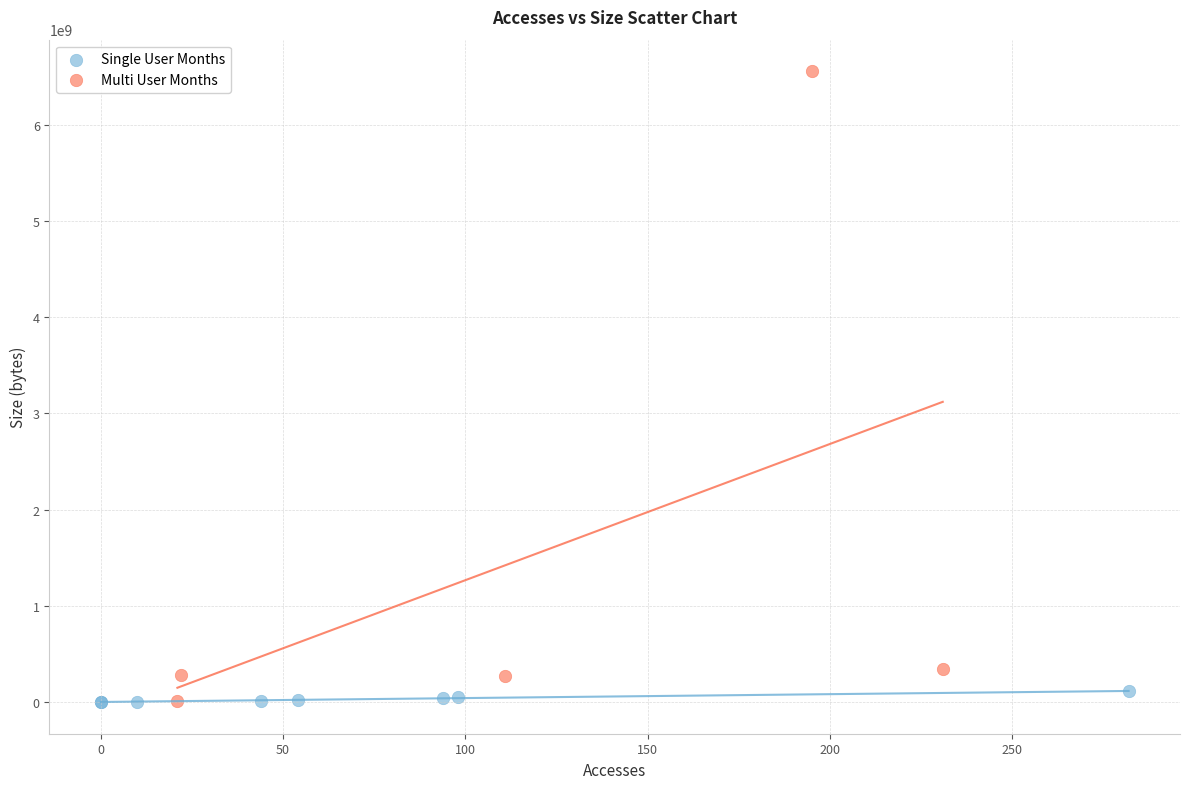

Which series contains the highest Y value?

Multi User Months